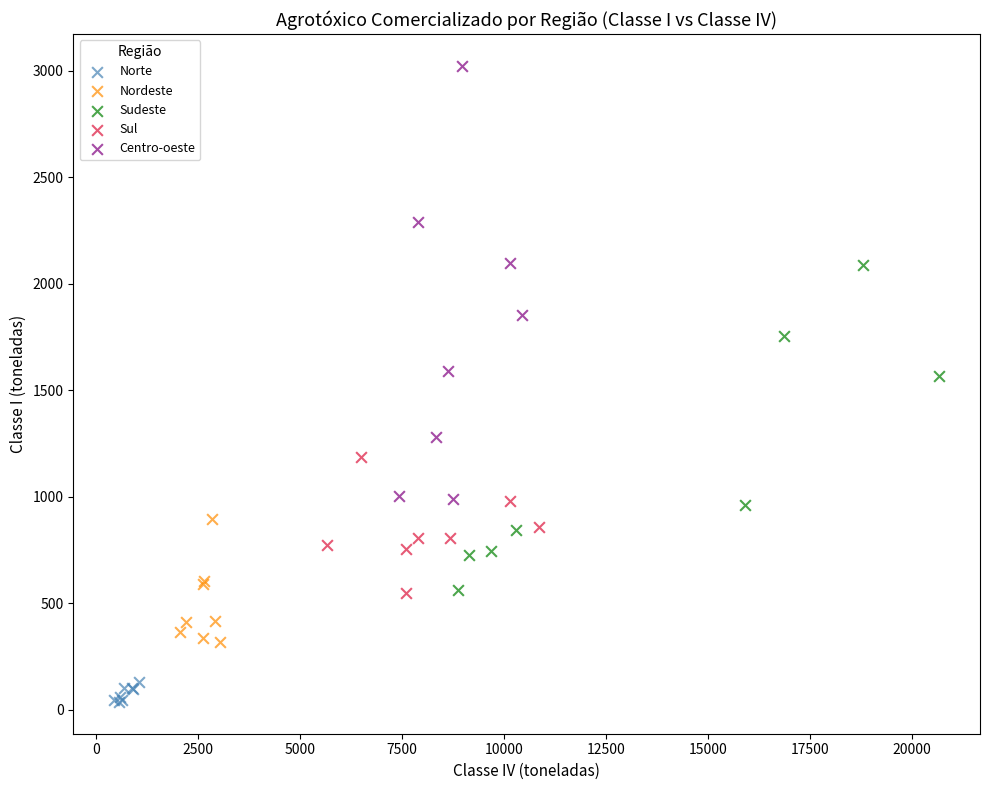

What are all the series names shown in the legend?

Norte, Nordeste, Sudeste, Sul, Centro-oeste